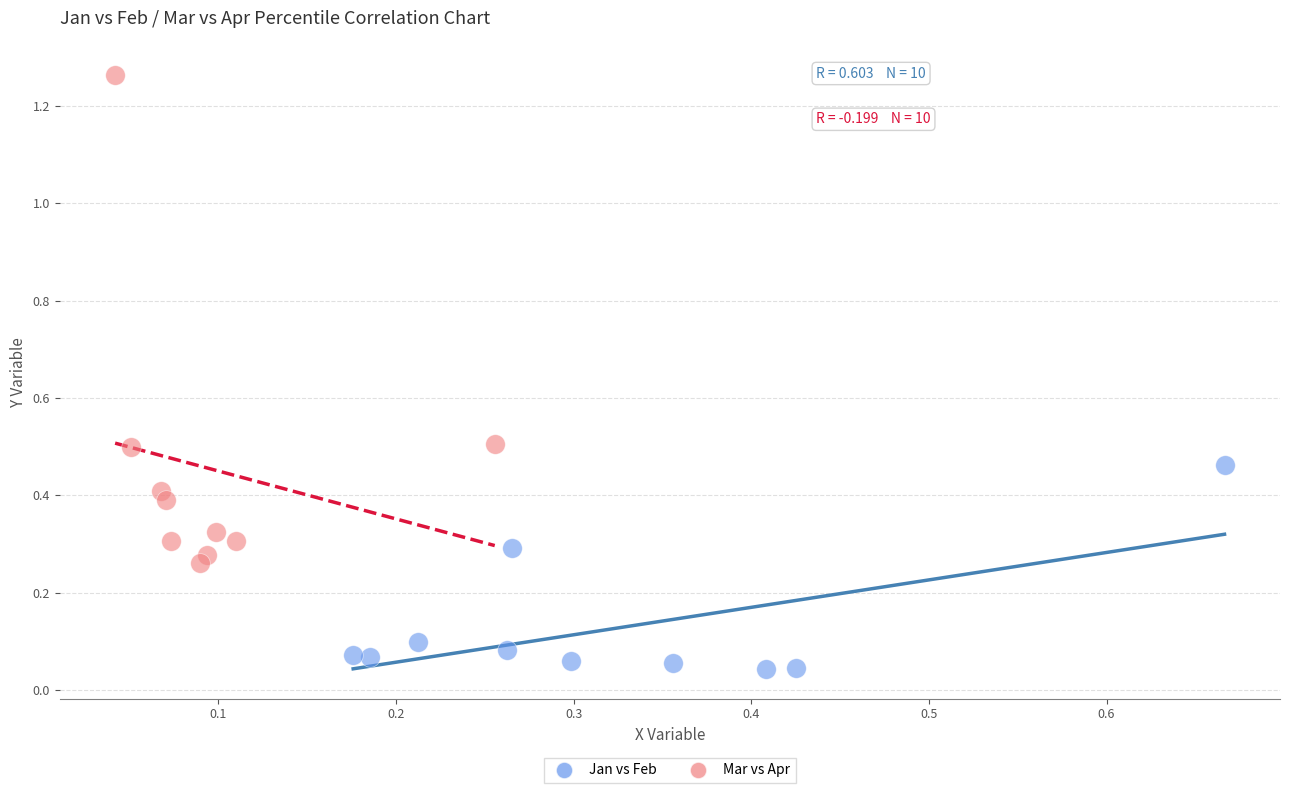

Which series has the widest spread of Y values?

Mar vs Apr